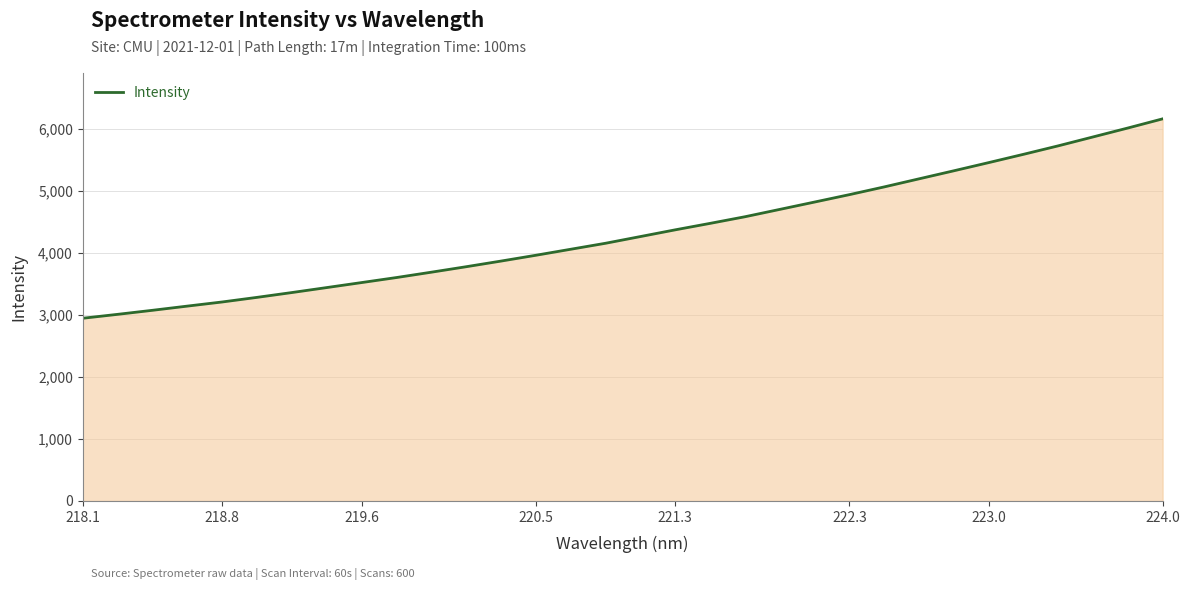

What is the minimum value shown in the chart?

2943.7